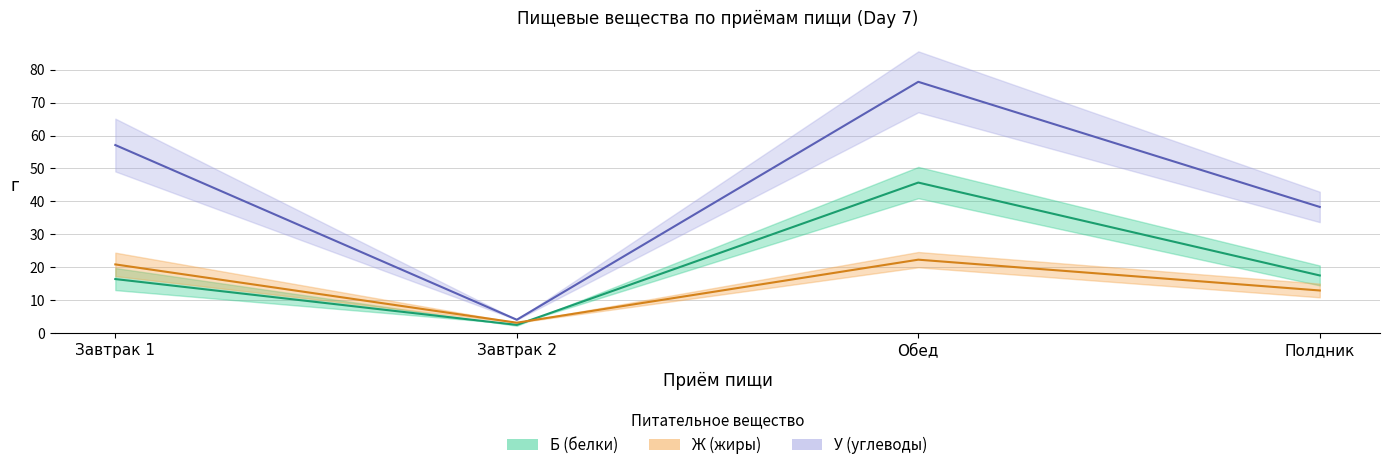

List the series in order of their peak value, highest first.

У (Ясли), Б (Ясли), Ж (Ясли)